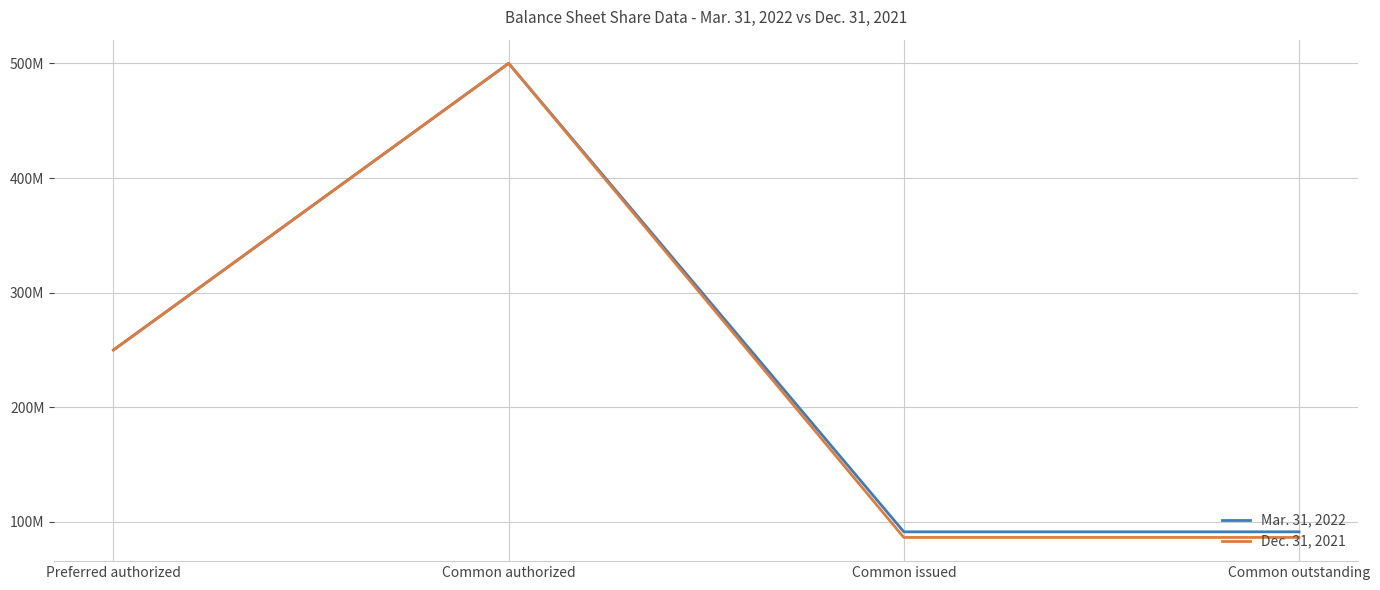

Does the chart have visible grid lines?

Yes